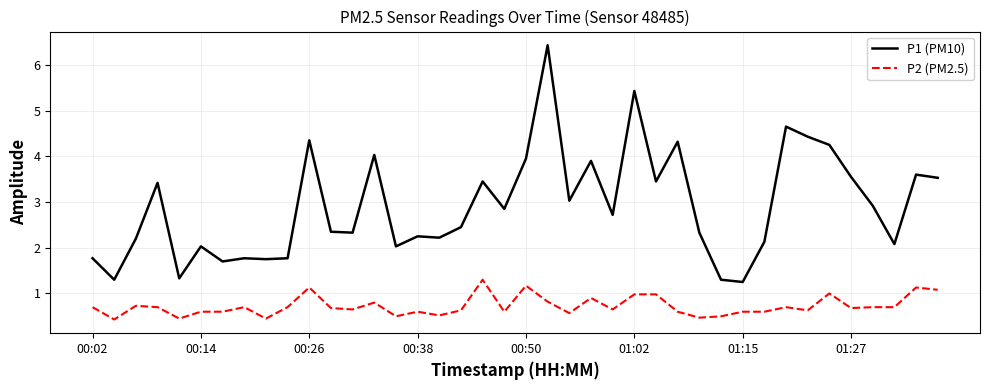

Which series has the largest total across all categories?

P1 (PM10)